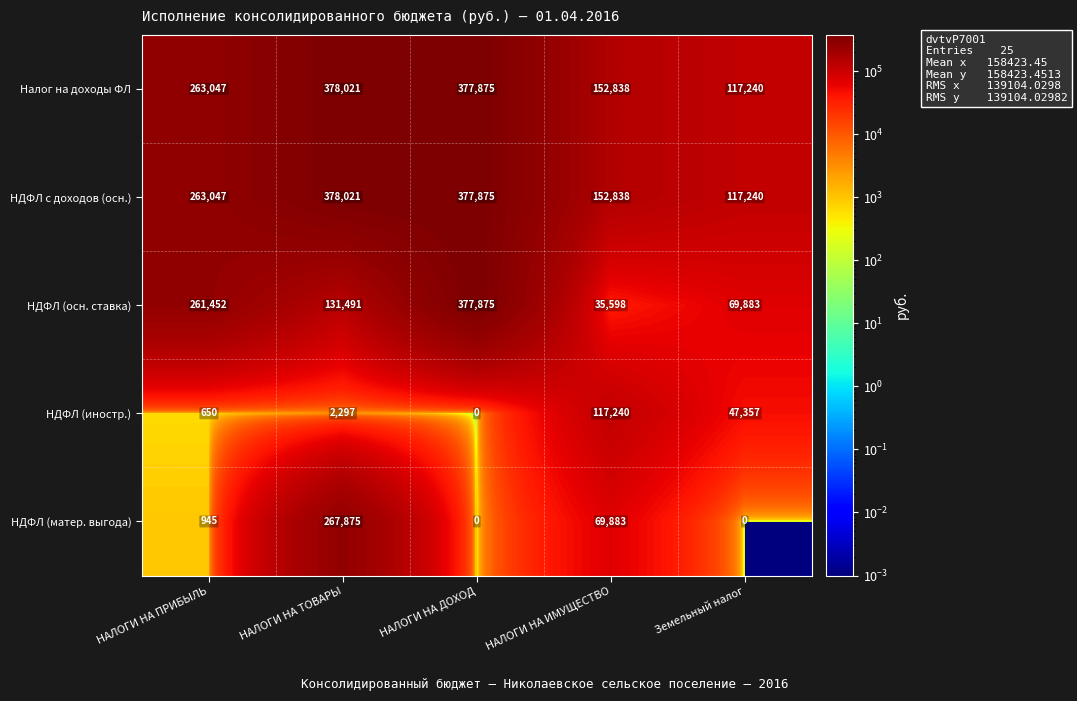

At which category is the sum across all series the highest?

НАЛОГИ НА ТОВАРЫ